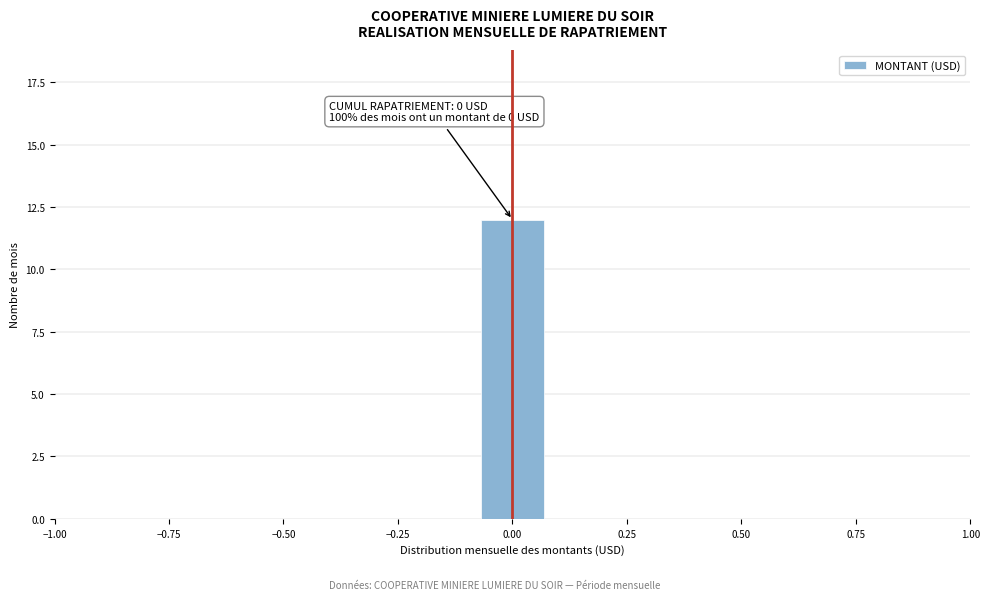

Around what value on the x-axis is the tallest bar? Give the approximate position of its centre, as read against the axis.

0.00